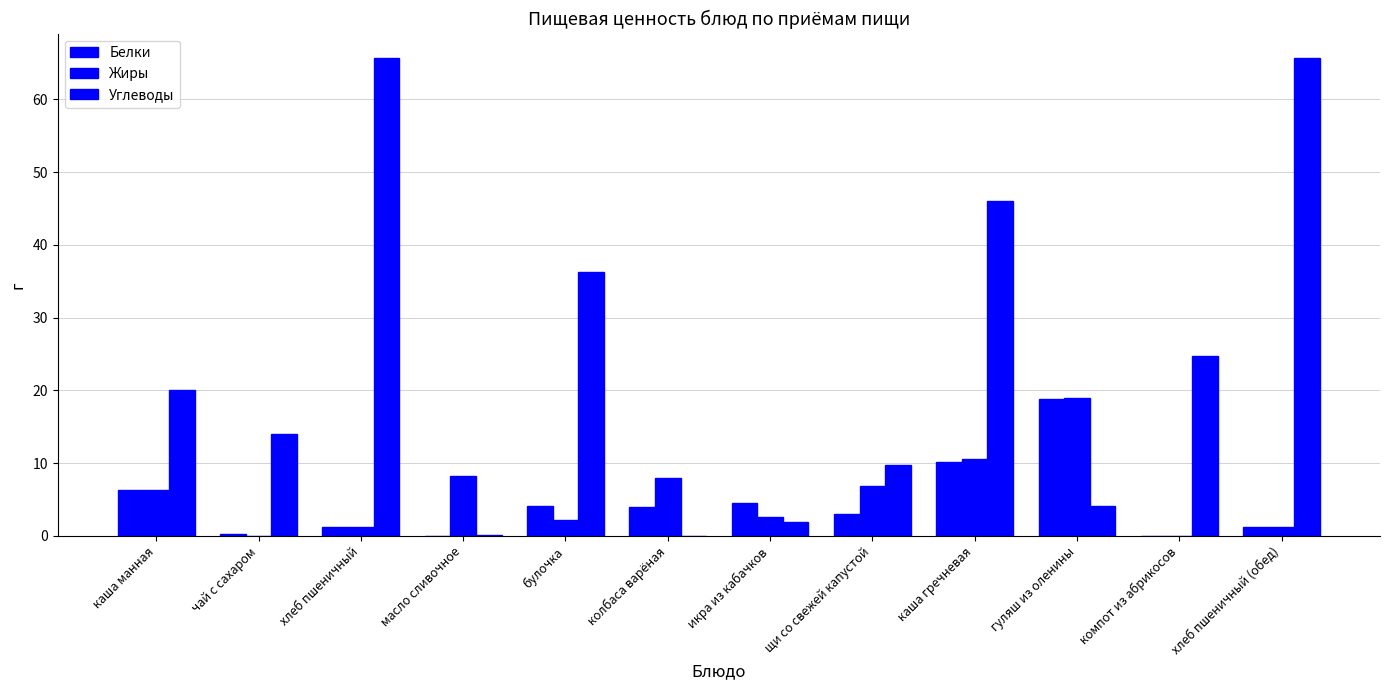

Which series has the largest range (max minus min)?

Углеводы